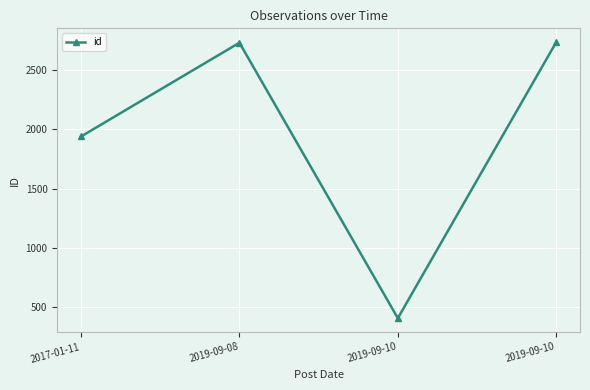

True or false: the data has more than 2 interior local peaks.

False